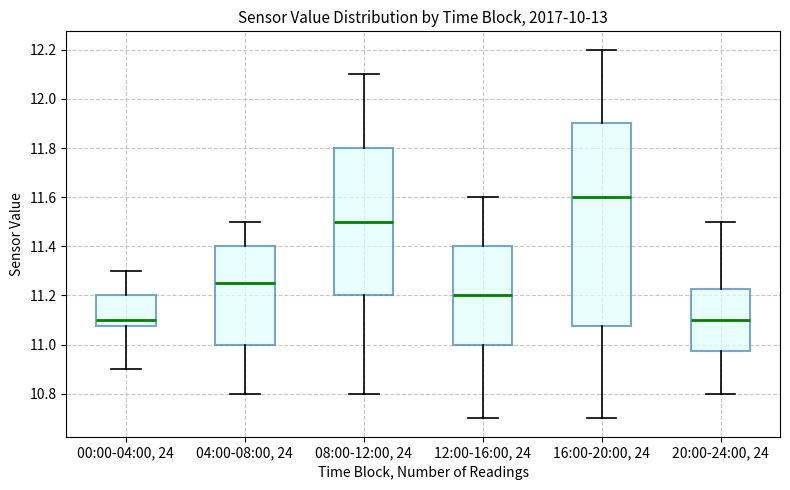

Reading left to right, transcribe this box plot: for each box, give where its median line is, the range the box spans, and where its two whiskers end, as read against the y-axis. The values are not printed on the chart, so give them approximately, as read against the axis.

00:00-04:00, 24: median 11.10, box 11.08 to 11.20, whiskers 10.90 to 11.30
04:00-08:00, 24: median 11.26, box 11.00 to 11.40, whiskers 10.80 to 11.50
08:00-12:00, 24: median 11.50, box 11.20 to 11.80, whiskers 10.80 to 12.10
12:00-16:00, 24: median 11.20, box 11.00 to 11.40, whiskers 10.70 to 11.60
16:00-20:00, 24: median 11.60, box 11.08 to 11.90, whiskers 10.70 to 12.20
20:00-24:00, 24: median 11.10, box 10.98 to 11.22, whiskers 10.80 to 11.50